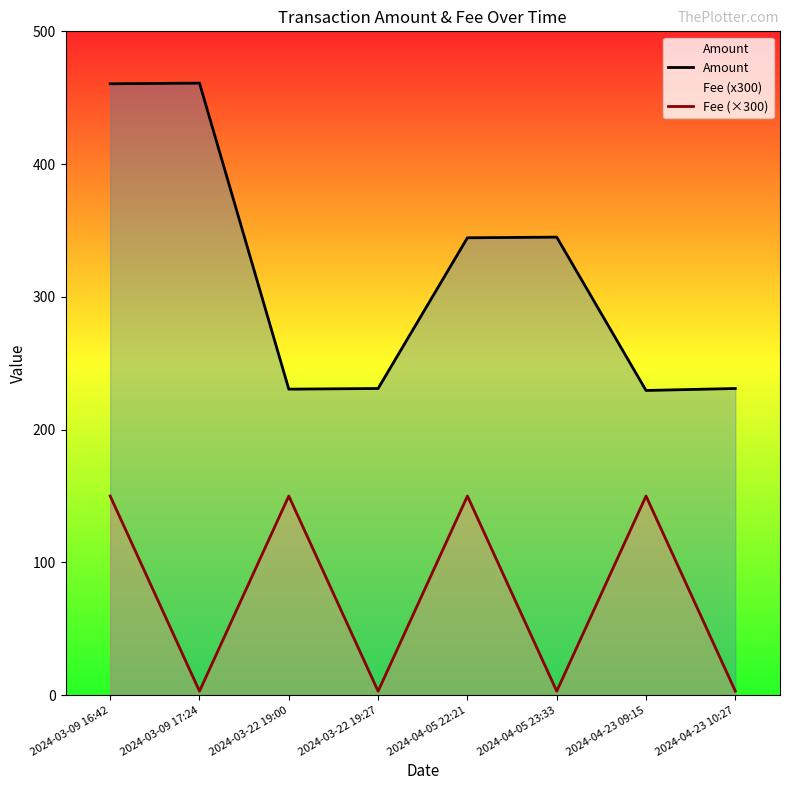

What is the label of the 8th point from the left?

2024-04-23 10:27